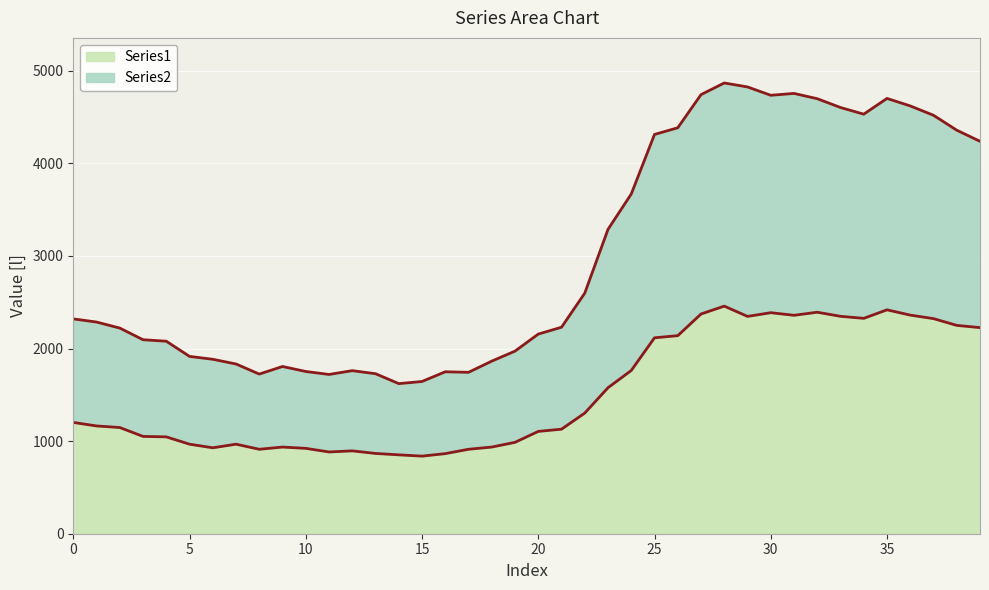

Is the value of Series1 at 37 greater than the value of Series2 at 1?

Yes